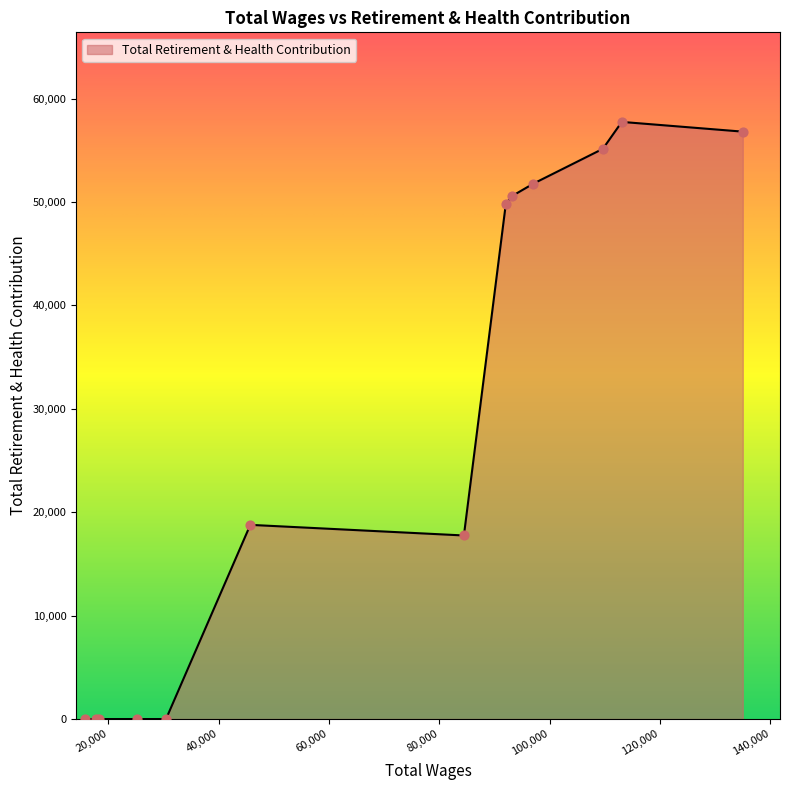

What is the maximum value shown in the chart?

57746